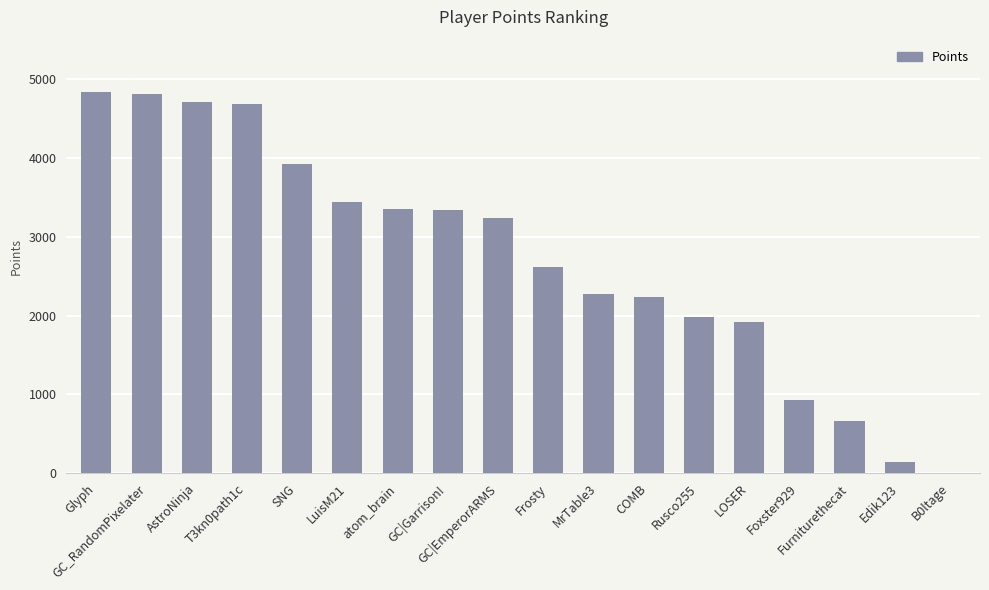

At which label does the data first exceed 3242?

Glyph